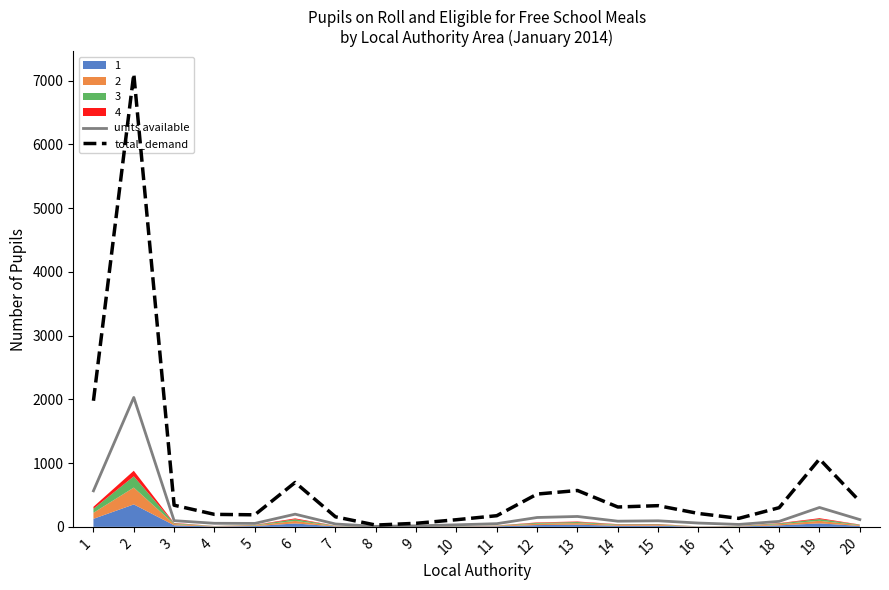

Does the chart display data point markers on the line(s)?

No